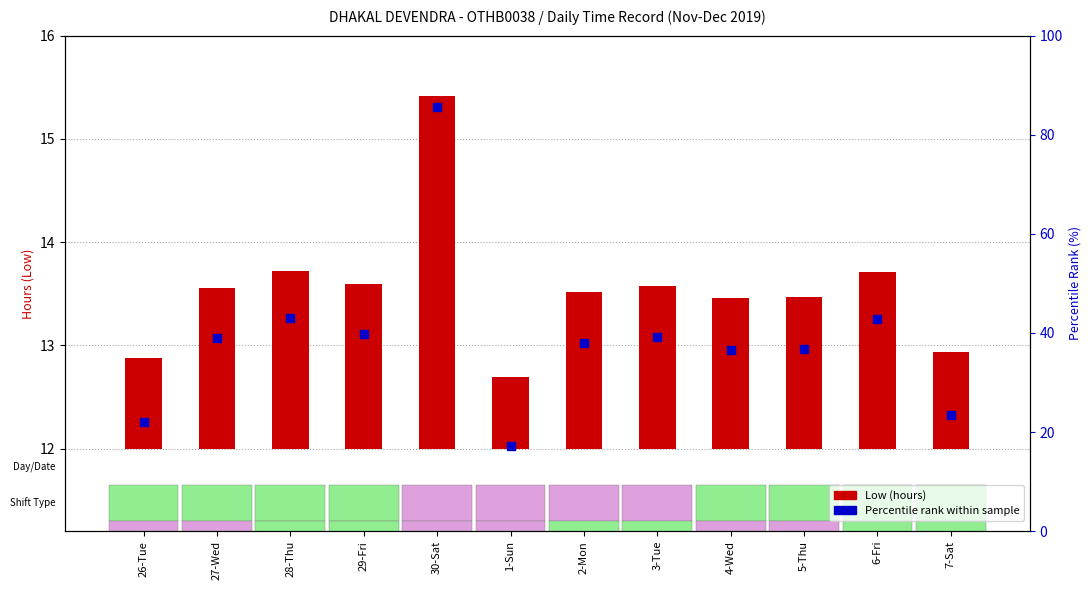

Which series reaches the minimum Y coordinate?

Low (hours)